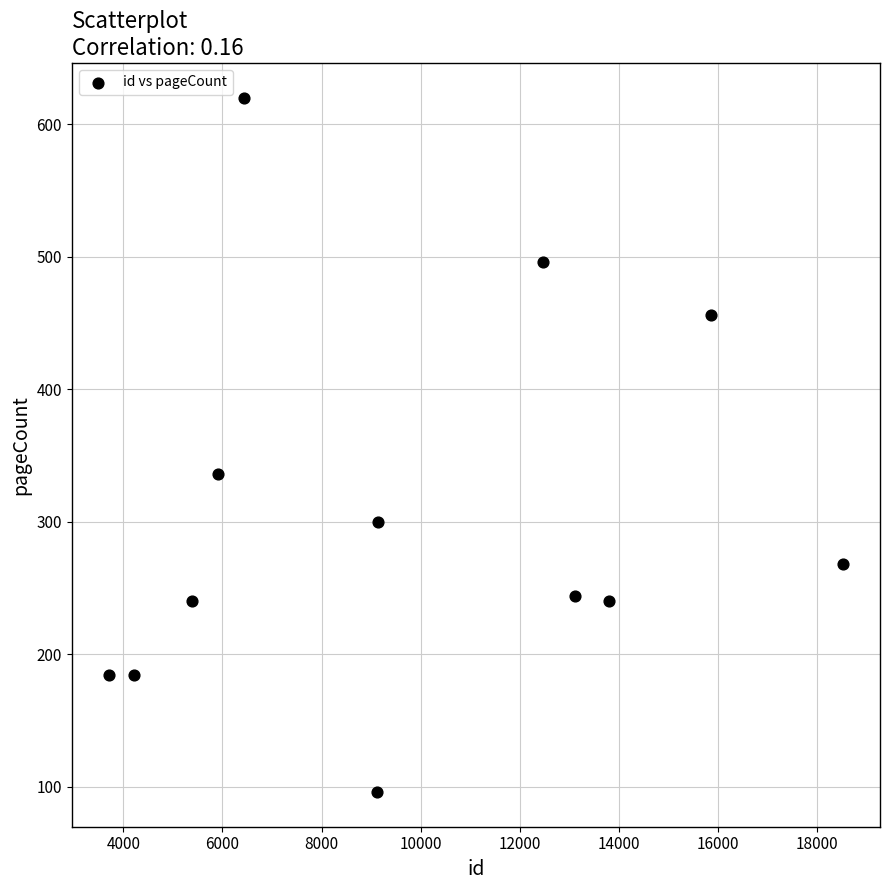

What Y value in the scatter plot is closest to 358?

336